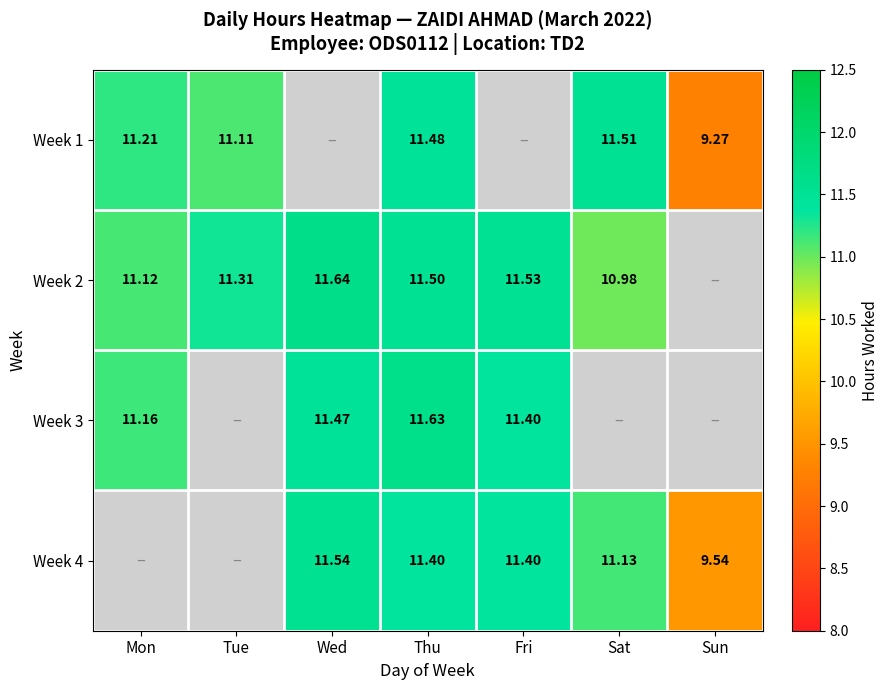

Is the value of Week 2 at Tue greater than the value of Week 4 at Sat?

Yes